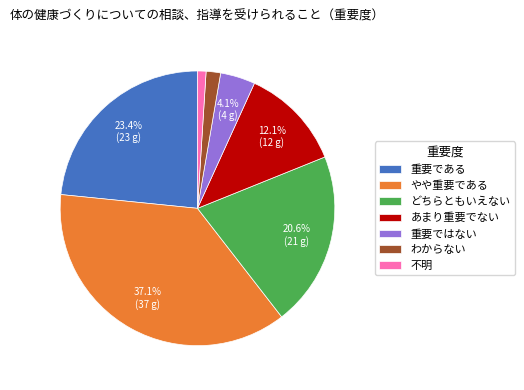

Which category has the smallest portion of the pie?

不明